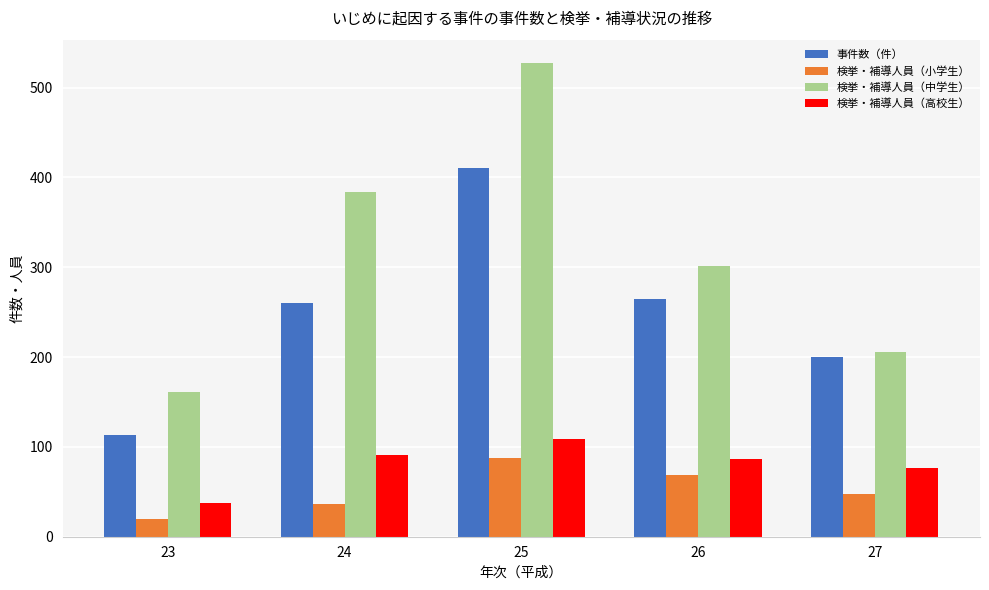

At which category is the sum across all series the highest?

25